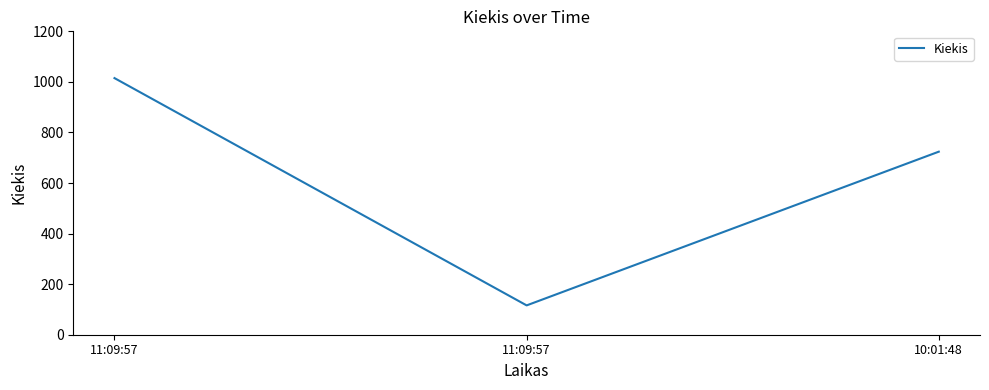

Reading right to left, what are all the values shown in this chart?

724	116	1015